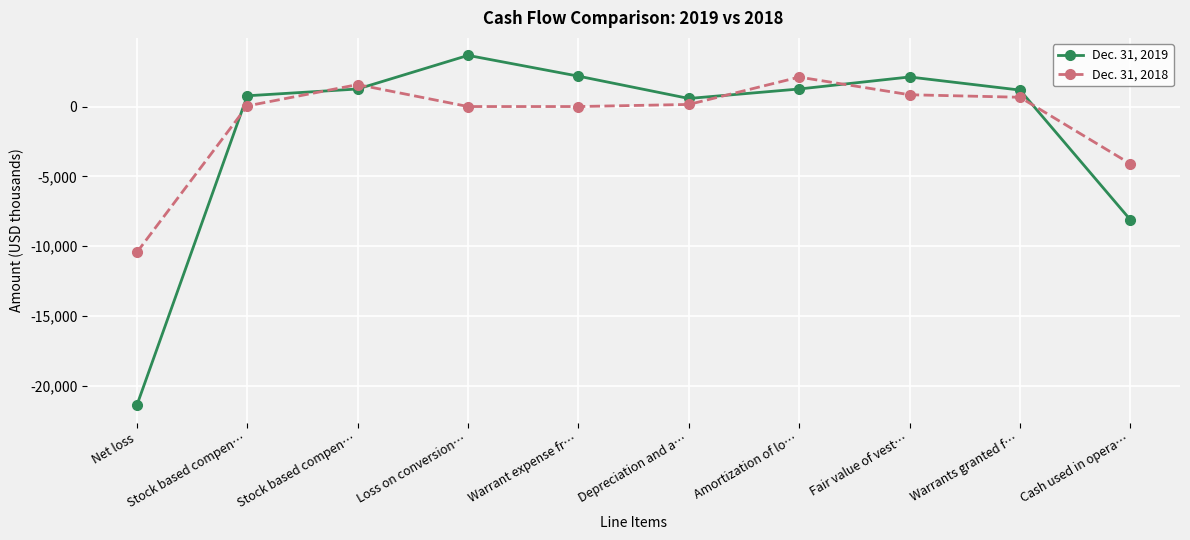

Reading right to left, transcribe all the data shown in this chart.

Dec. 31, 2019: Cash used in opera…=-8102	Warrants granted f…=1178	Fair value of vest…=2115	Amortization of lo…=1255	Depreciation and a…=577	Warrant expense fr…=2173	Loss on conversion…=3660	Stock based compen…=1255	Stock based compen…=769	Net loss=-21373
Dec. 31, 2018: Cash used in opera…=-4099	Warrants granted f…=663	Fair value of vest…=843	Amortization of lo…=2105	Depreciation and a…=149	Warrant expense fr…=0	Loss on conversion…=0	Stock based compen…=1570	Stock based compen…=45	Net loss=-10431